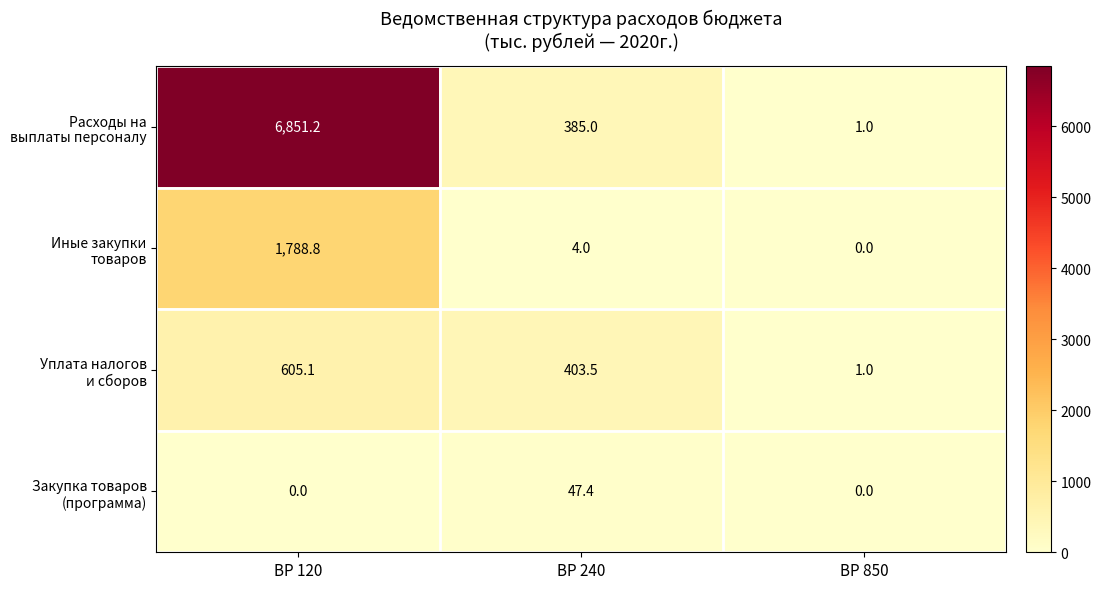

What is the spread (max minus min) of values at ВР 120?

6851.2